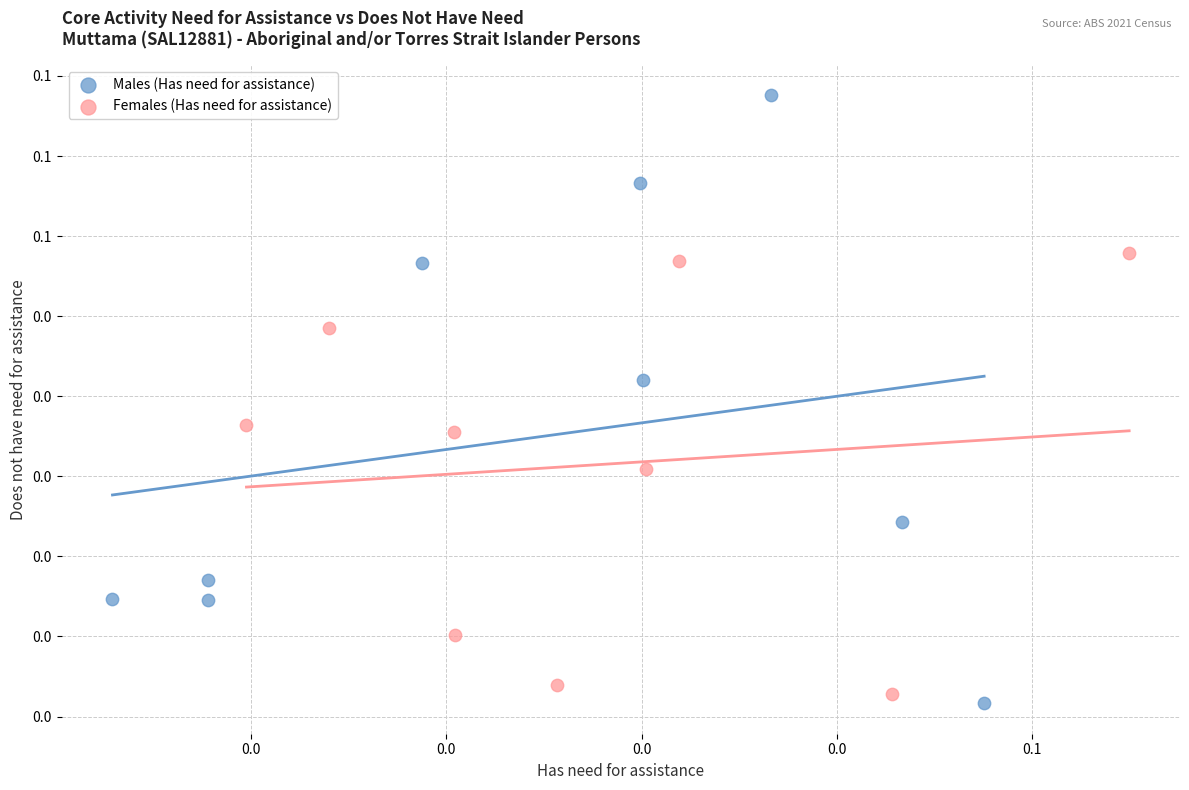

Which series contains the lowest Y value?

Males (Has need for assistance)